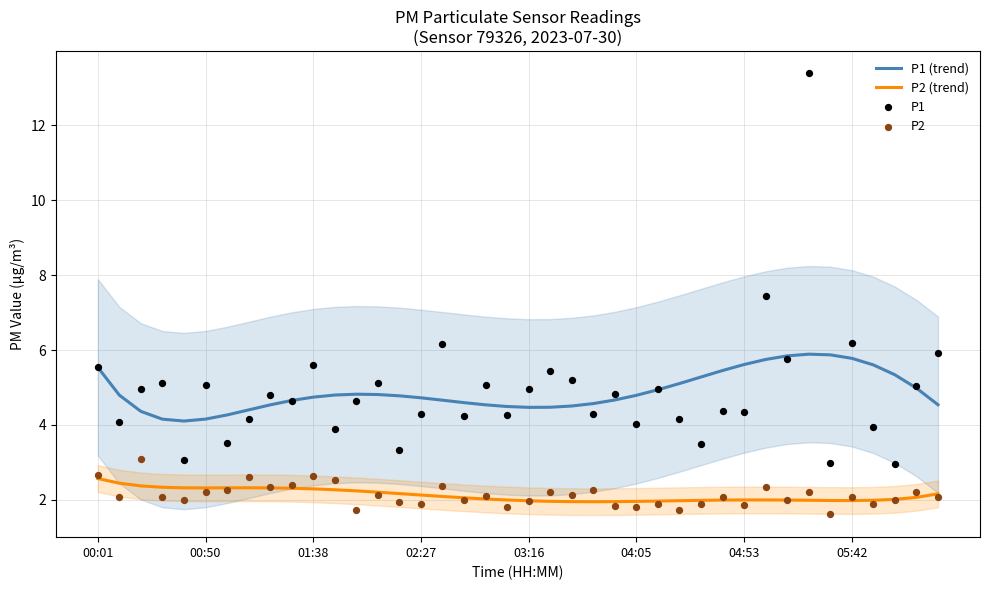

What are all the series names shown in the legend?

P1 (trend), P2 (trend), P1, P2